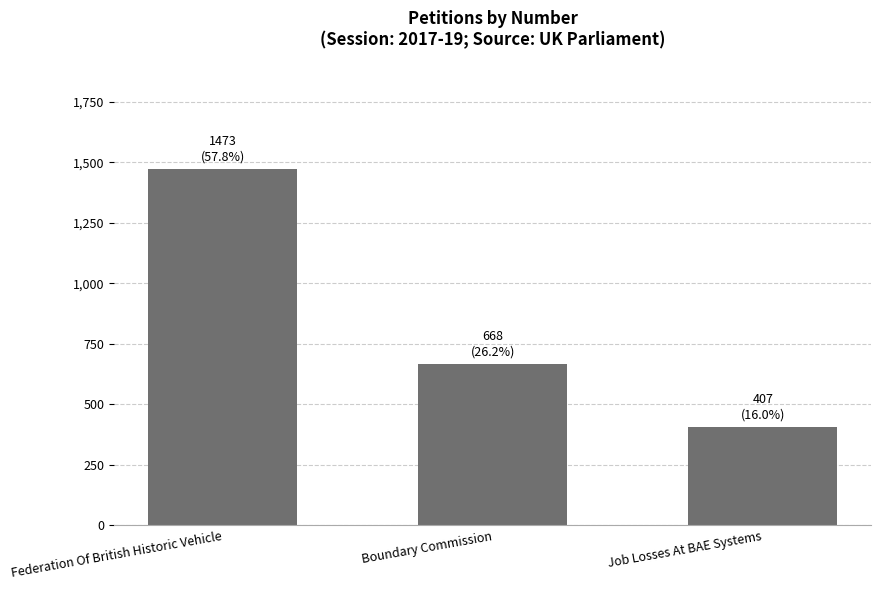

How many distinct data groups are displayed?

1